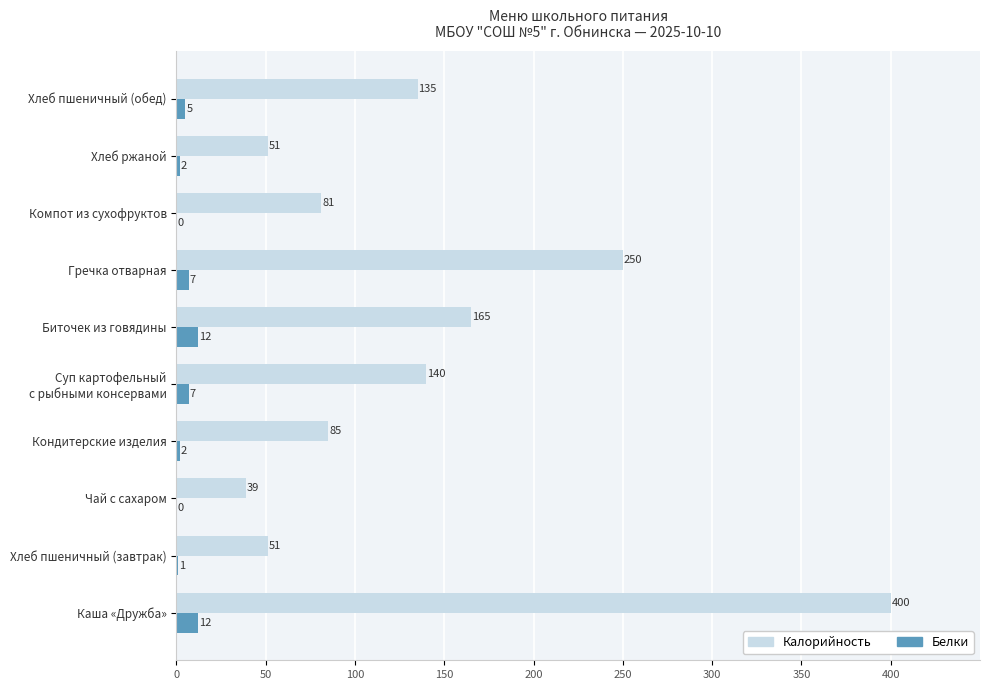

What is the sum of the Белки values at Каша «Дружба» and Биточек из говядины?

24